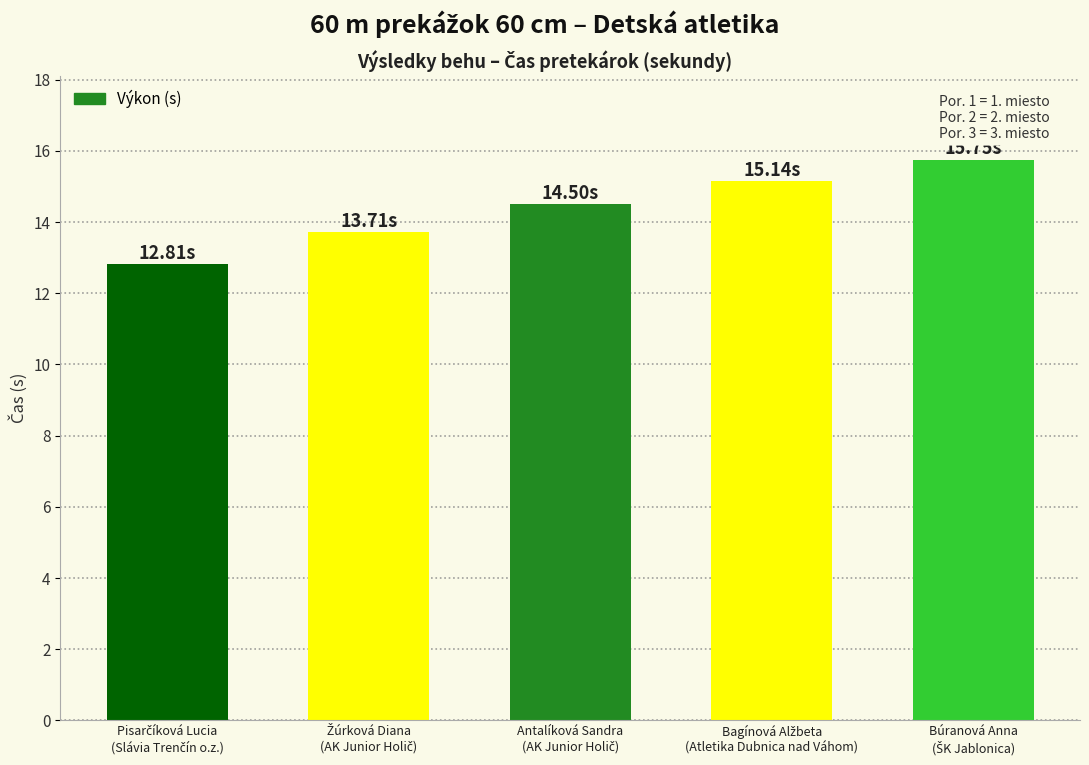

What is the value of the 1st bar from the left?

12.8